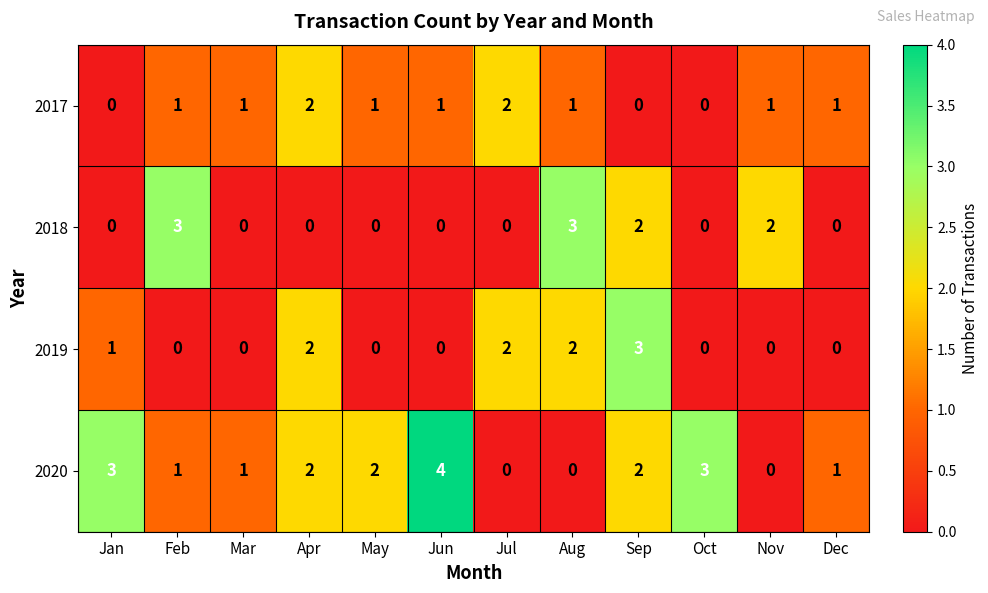

How many distinct data groups are displayed?

4